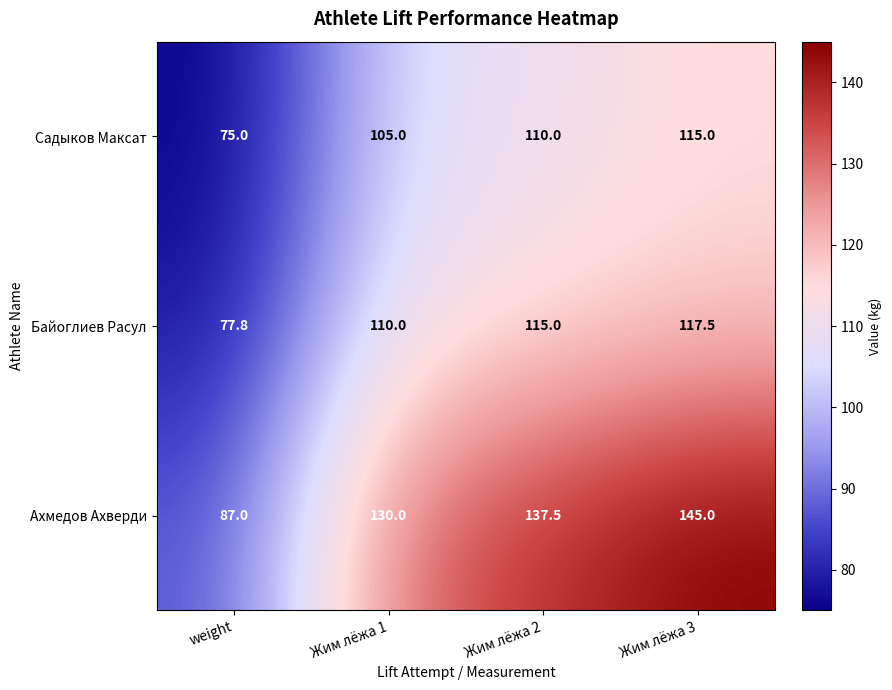

At weight, list the series in order from smallest to largest.

Садыков Максат, Байоглиев Расул, Ахмедов Ахверди